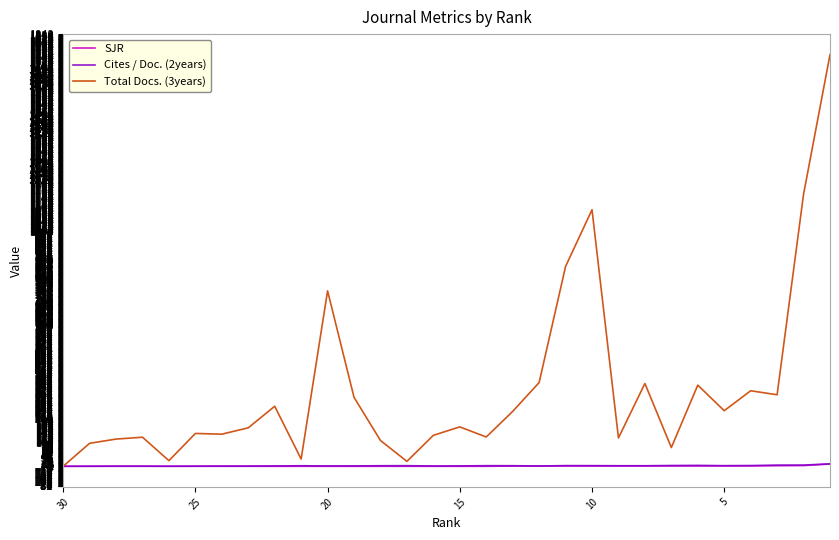

Rank the series by their maximum value, from lowest to highest.

SJR, Cites / Doc. (2years), Total Docs. (3years)